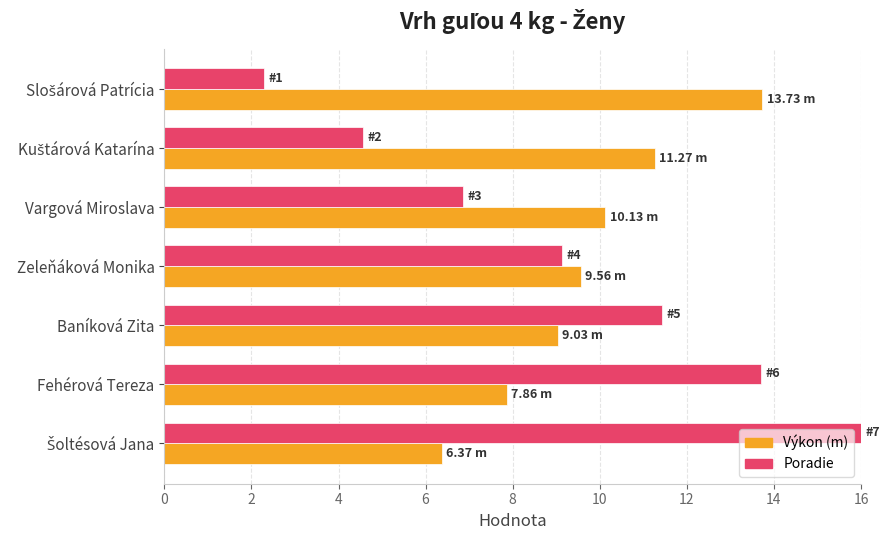

What is the total value across all series at Baníková Zita?

20.5